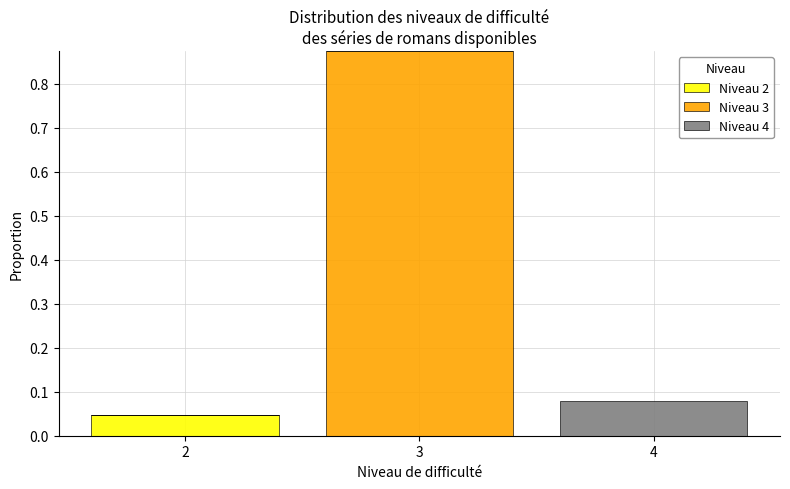

What is the total height of the stacked bar covering 1.5 to 2.5 on the x-axis? The values are not printed on the chart, so give them approximately, as read against the axis.

0.05